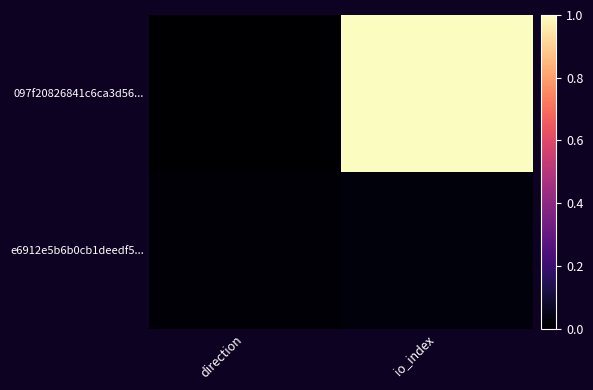

Reading left to right, what are all the values shown in this chart?

097f20826841c6ca3d56...: direction=0.0	io_index=1.0
e6912e5b6b0cb1deedf5...: direction=0.0	io_index=0.0